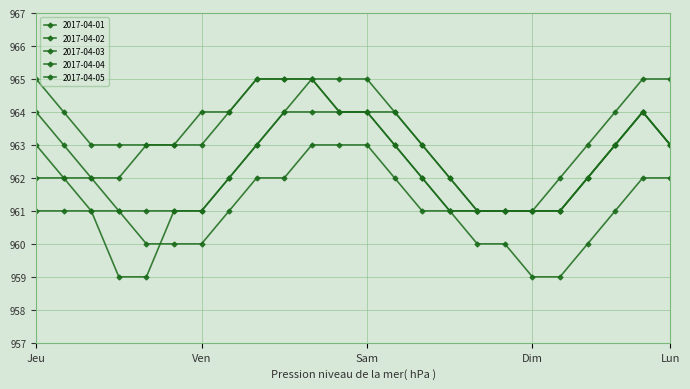

Count the number of data series in this chart.

5